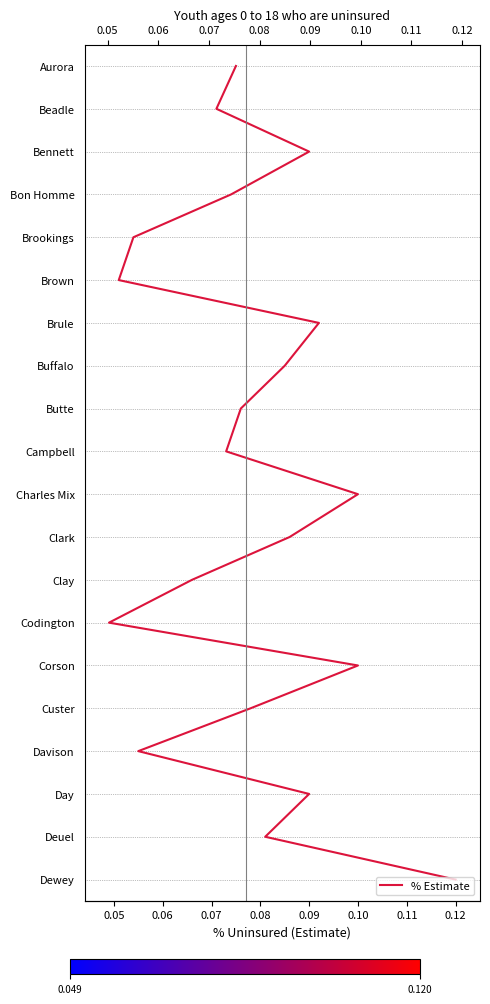

How many data points are less than 10?

10